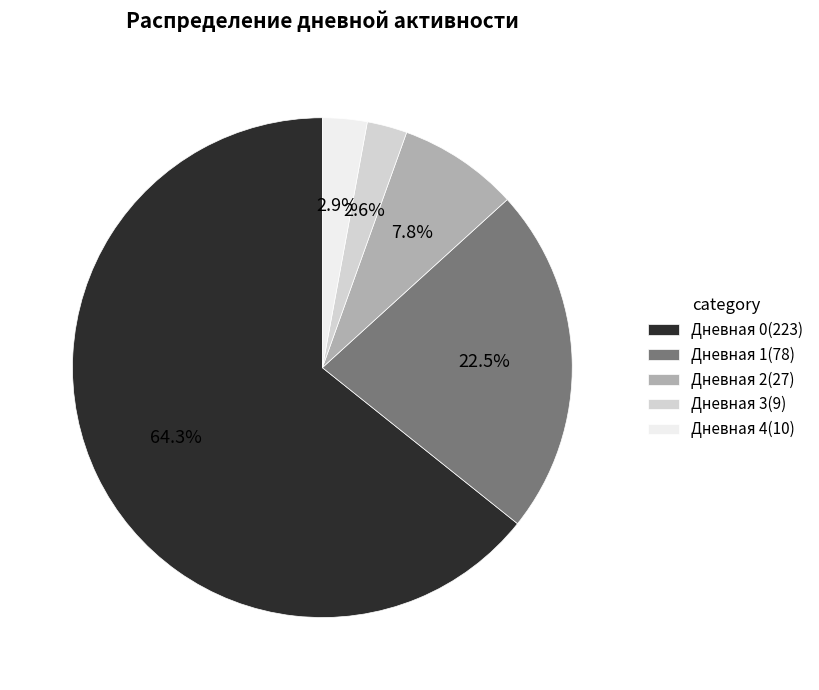

What percentage do Дневная 4 and Дневная 2 together represent?

10.7%